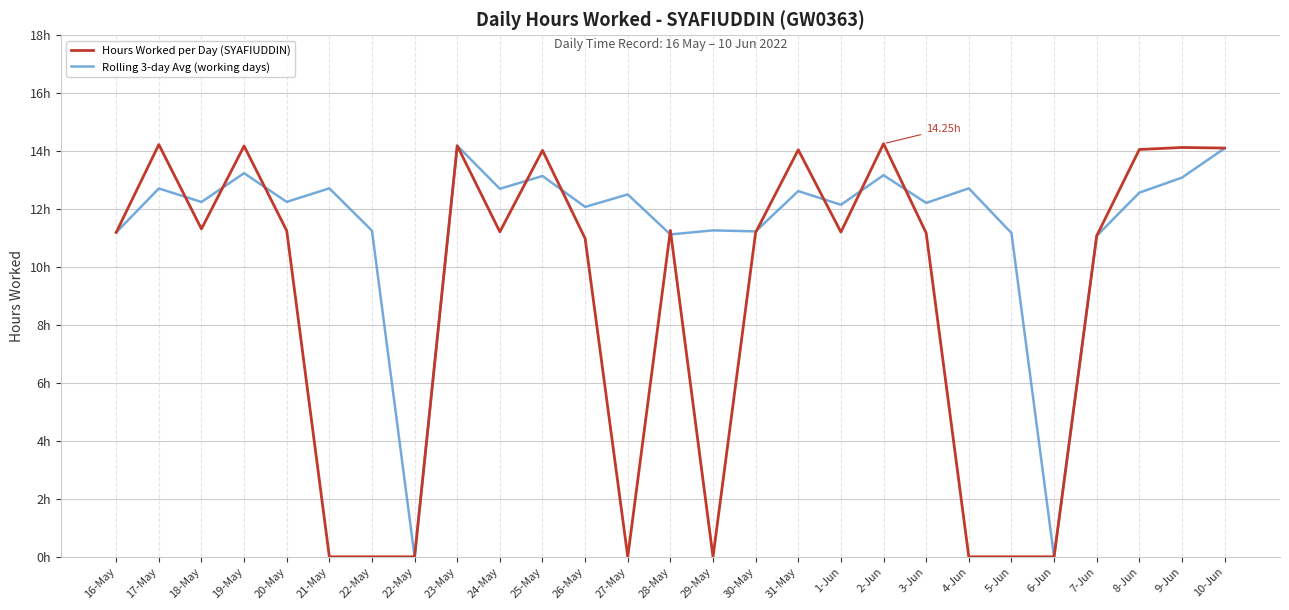

What is the maximum value for Rolling 3-day Avg (working days)?

14.2